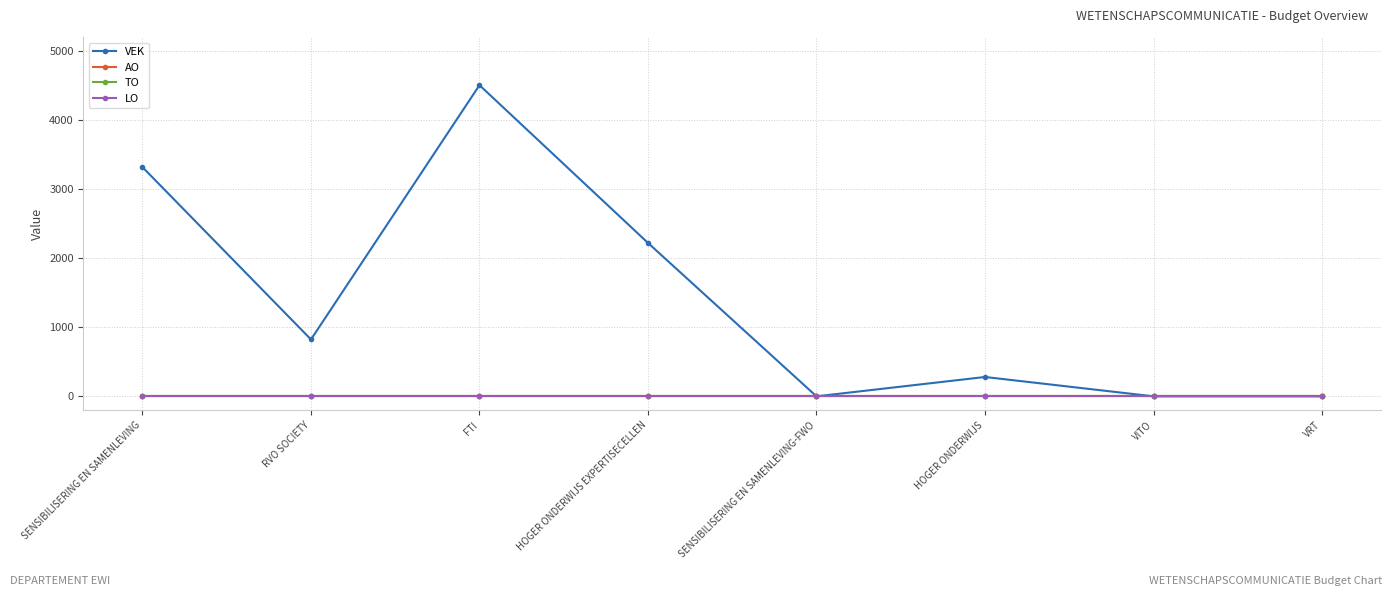

Reading right to left, what are all the values shown in this chart?

VEK: 0	0	280	0	2220	4503	823	3317
AO: 0	0	0	0	0	0	0	0
TO: 0	0	0	0	0	0	0	0
LO: 0	0	0	0	0	0	0	0